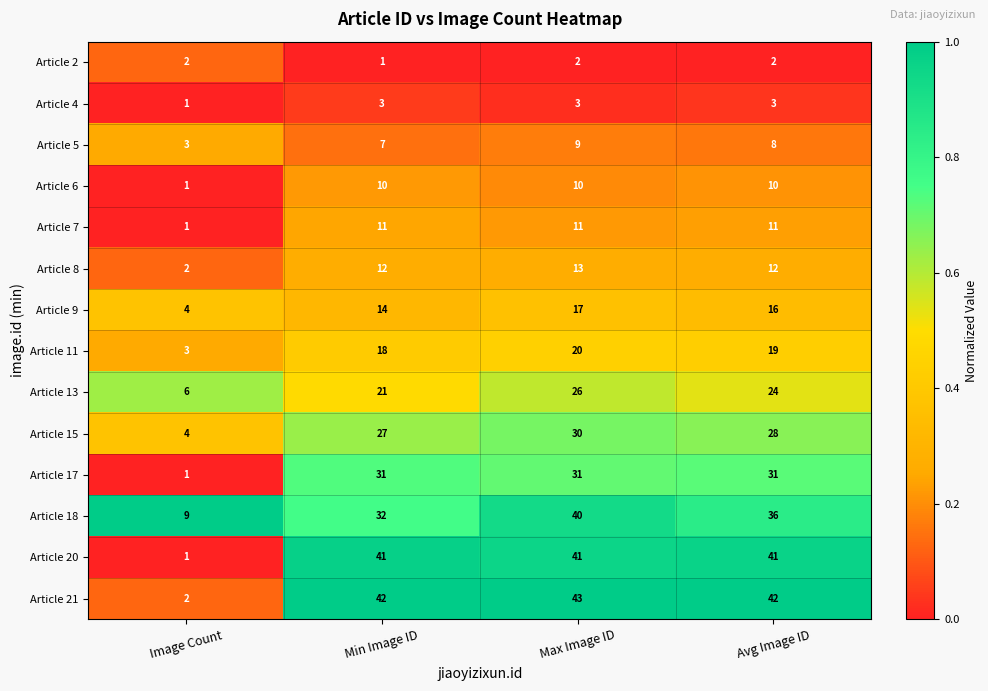

Which category has the highest value in the Article 5 series?

Max Image ID